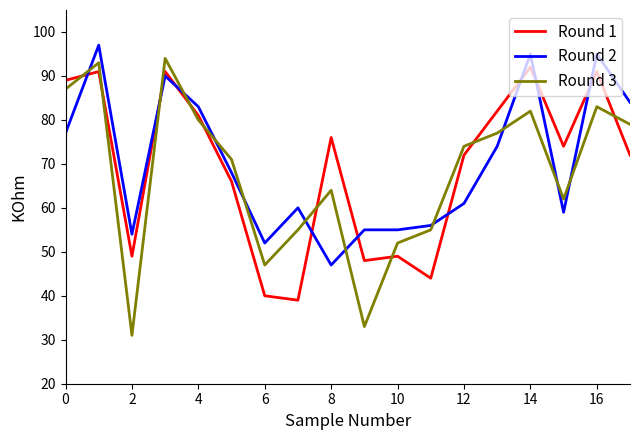

What is the minimum value shown in the chart?

31